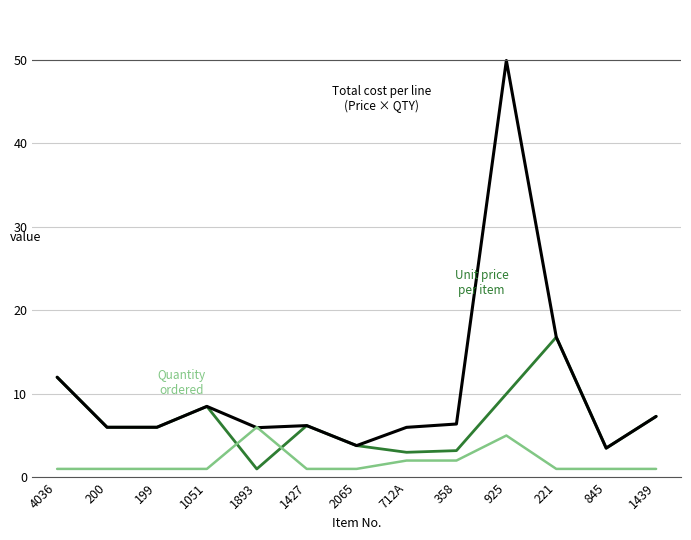

Which category has the highest value across all series?

925